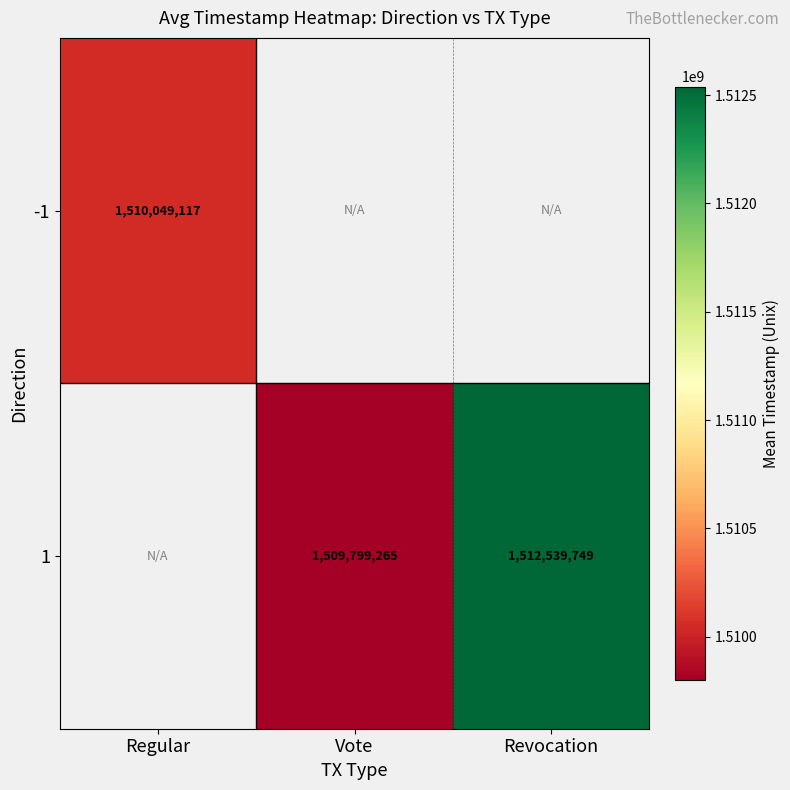

True or false: 1 has a value of 600653365.6 at Revocation.

False